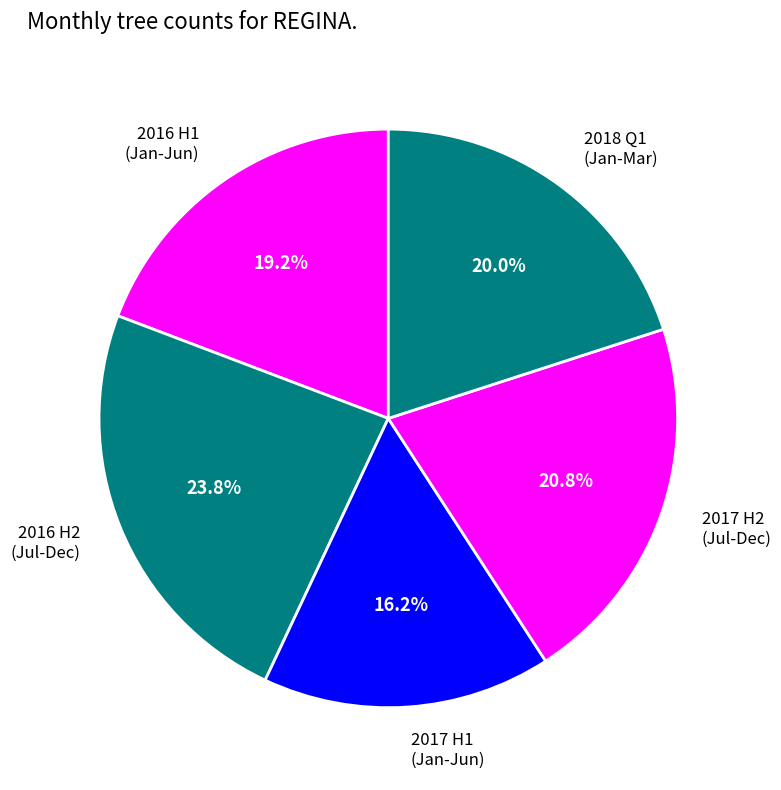

Is there any slice that represents more than half of the pie?

No